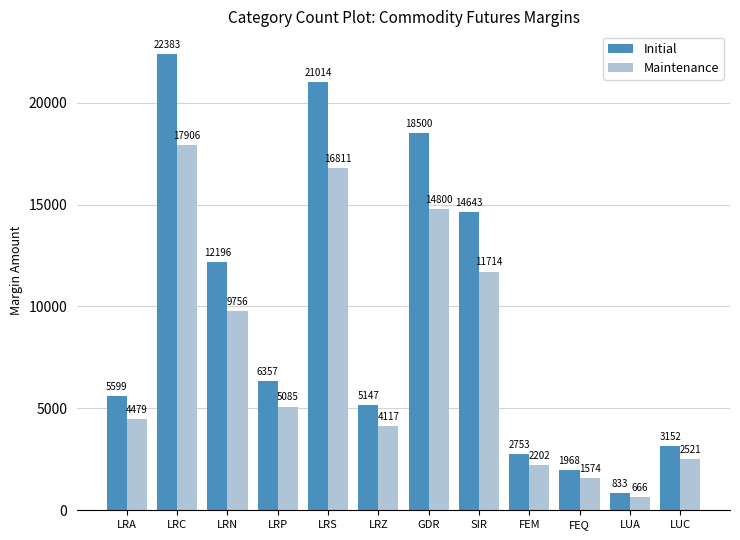

What is the total value across all series at LRS?

37825